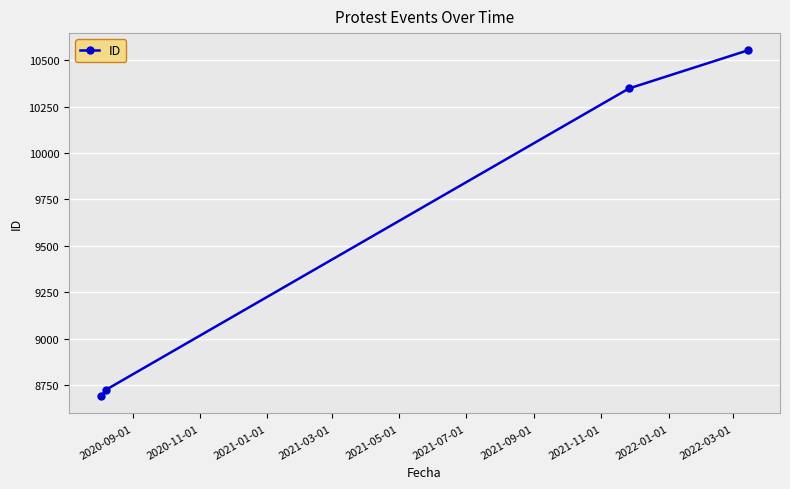

What is the smallest value displayed?

8690